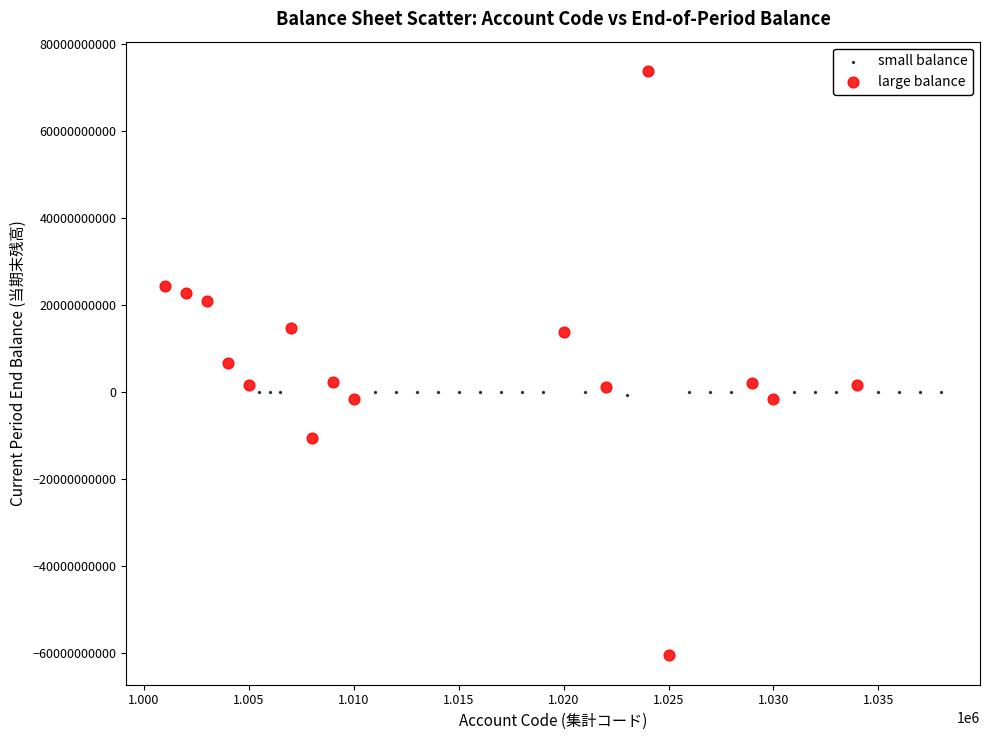

Which series has the largest Y range (max minus min)?

large balance